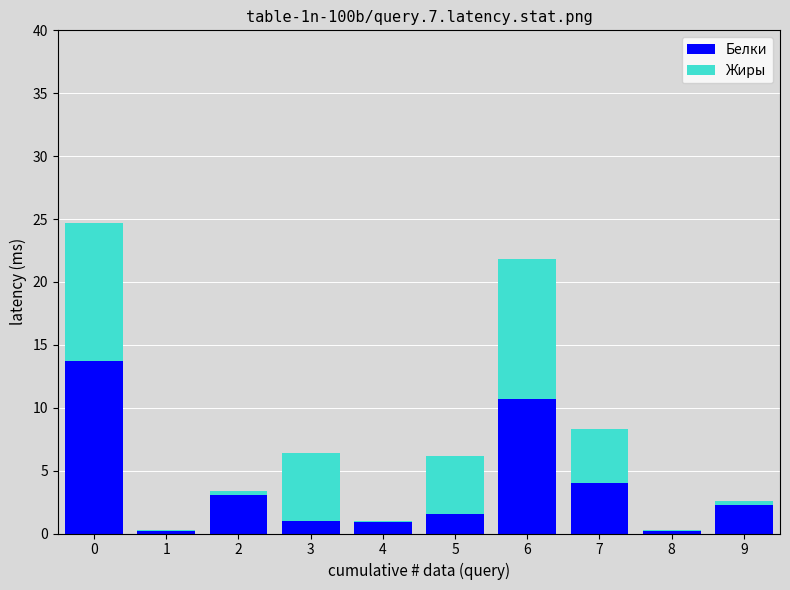

What is the approximate value of Белки at 8?

0.2